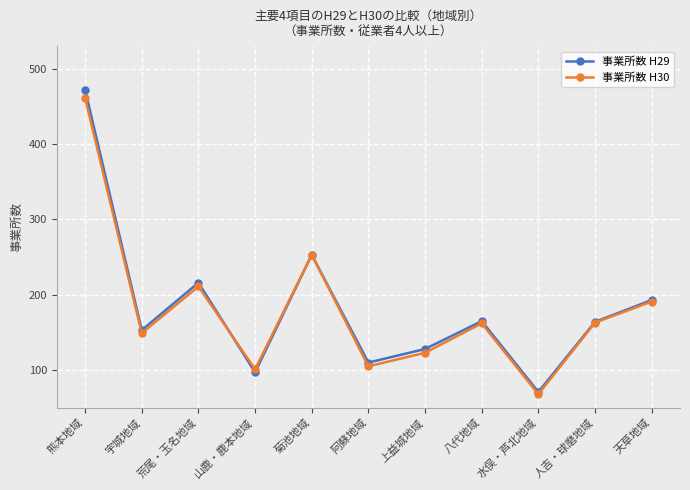

What is the greatest value displayed?

472